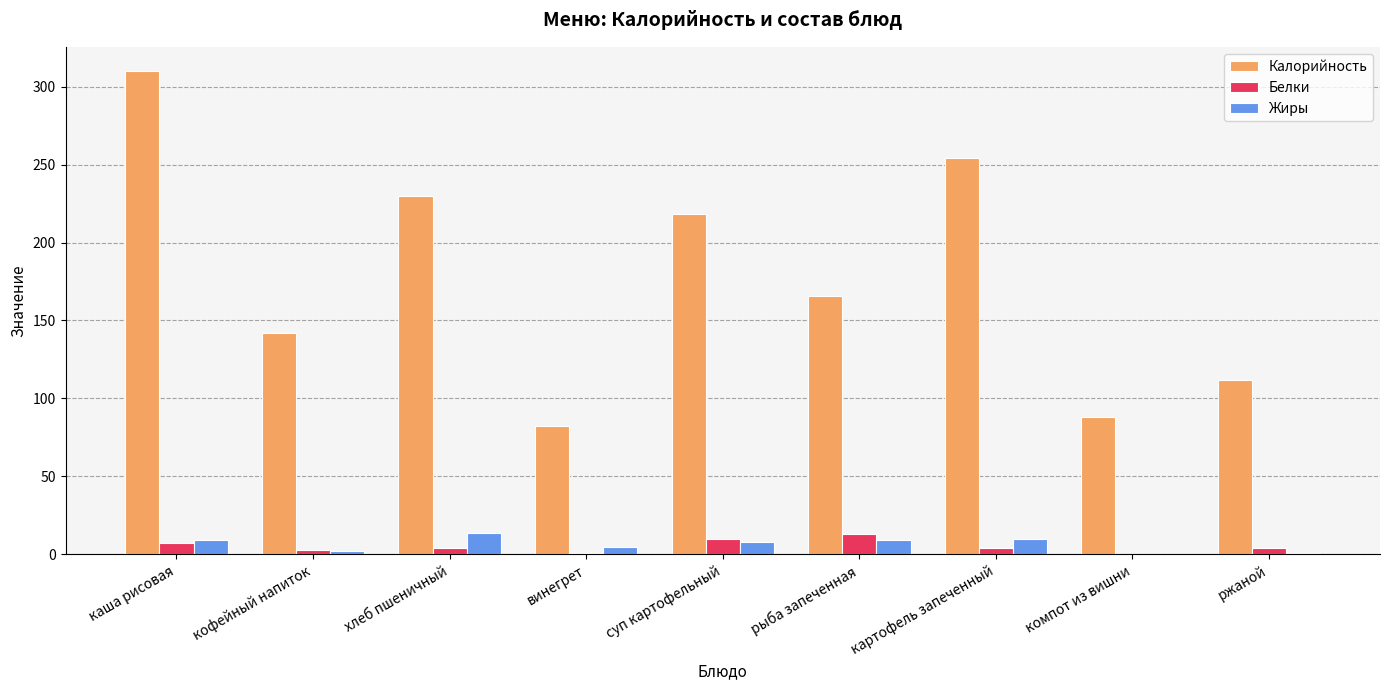

At which category is the sum across all series the highest?

каша рисовая